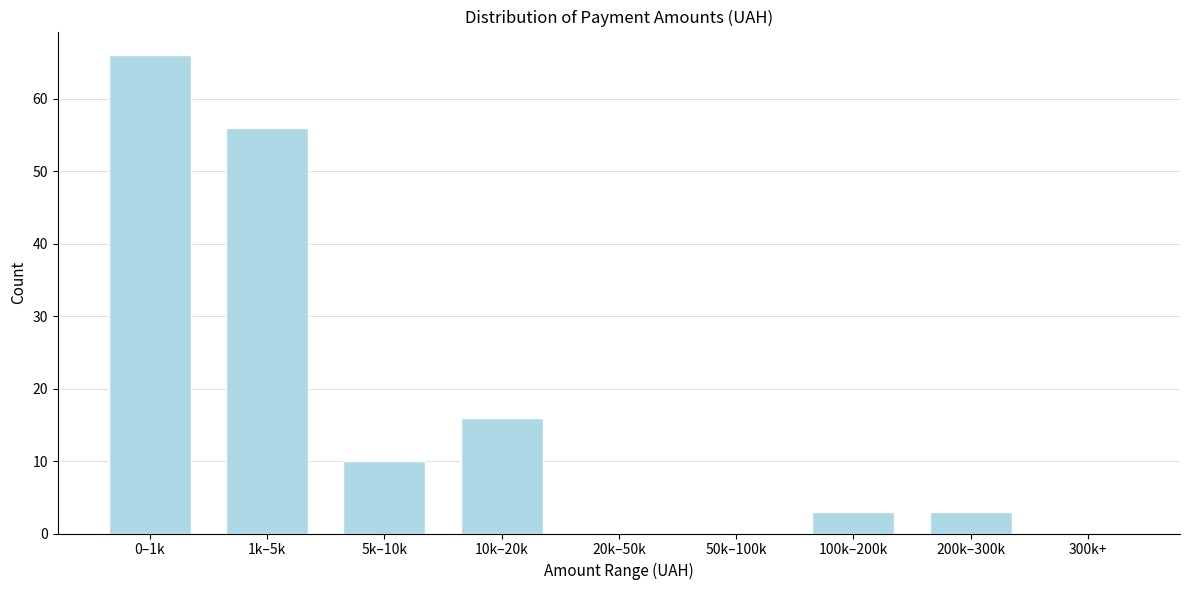

Reading right to left, transcribe all the data shown in this chart.

300k+=0	200k–300k=3	100k–200k=3	50k–100k=0	20k–50k=0	10k–20k=16	5k–10k=10	1k–5k=56	0–1k=66